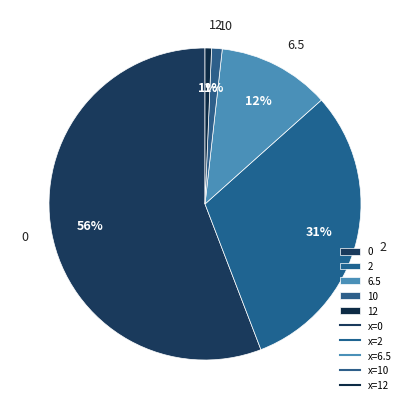

True or false: 10 accounts for 11% of the total.

False